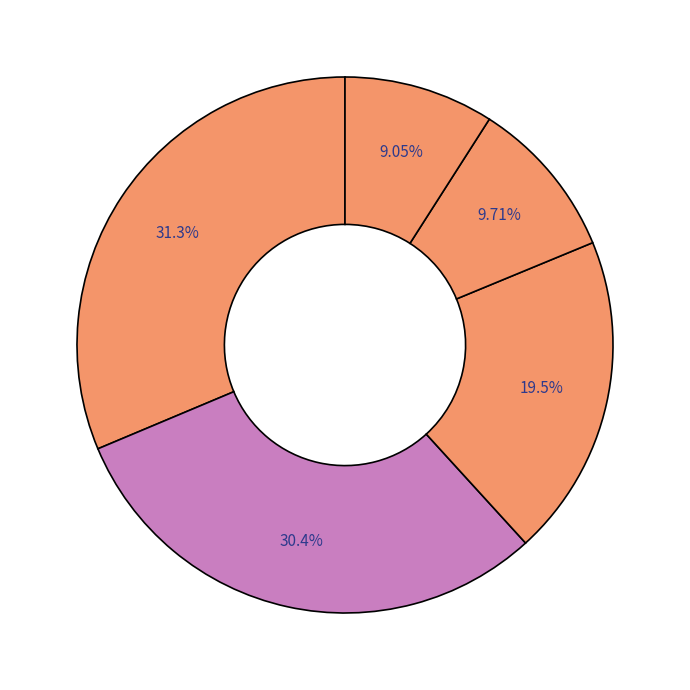

To the nearest percent, what is the average slice percentage?

20%